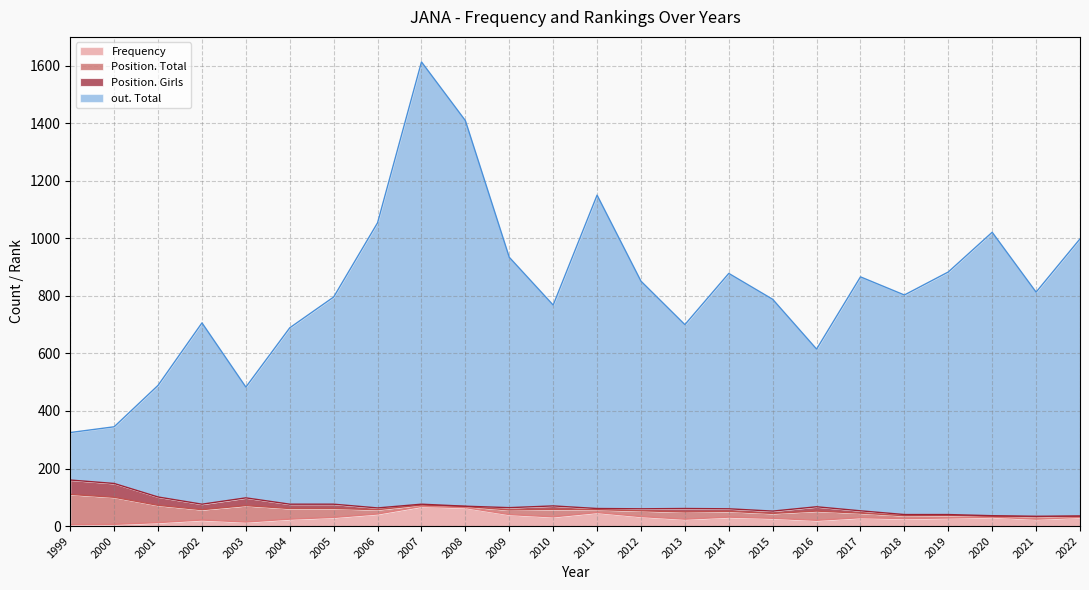

Is it true that out. Total equals 1054 at 2006?

True